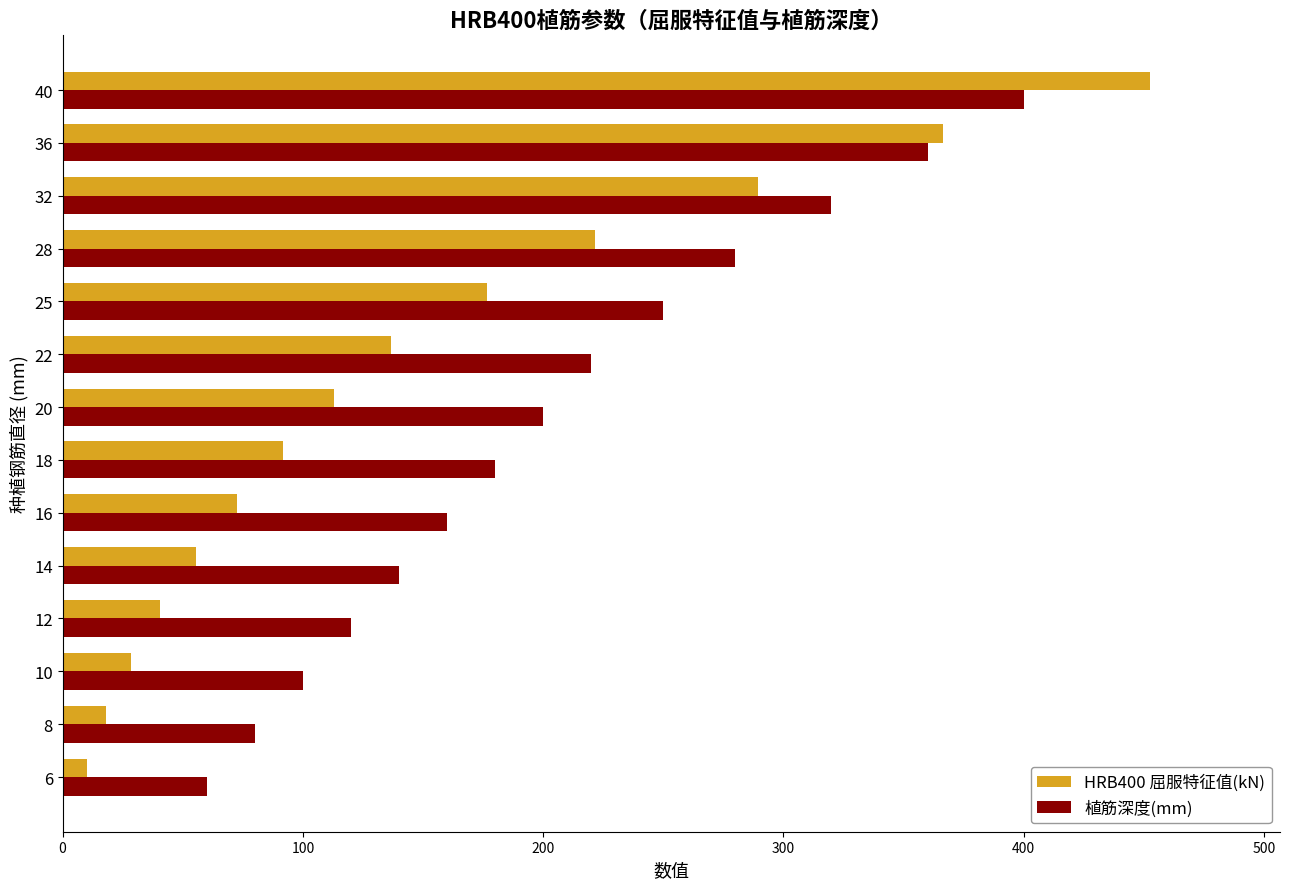

Rank the categories by 植筋深度(mm) value from highest to lowest.

40, 36, 32, 28, 25, 22, 20, 18, 16, 14, 12, 10, 8, 6